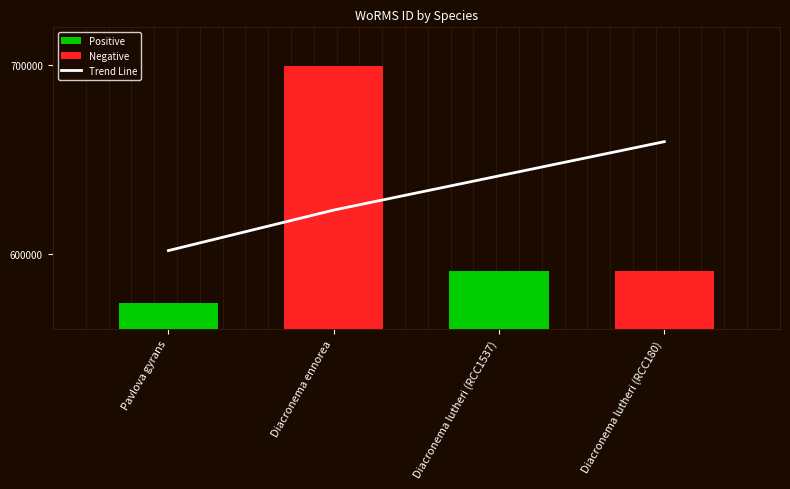

What is the ratio of the value at Diacronema lutheri (RCC180) to the value at Diacronema lutheri (RCC1537)?

1.0